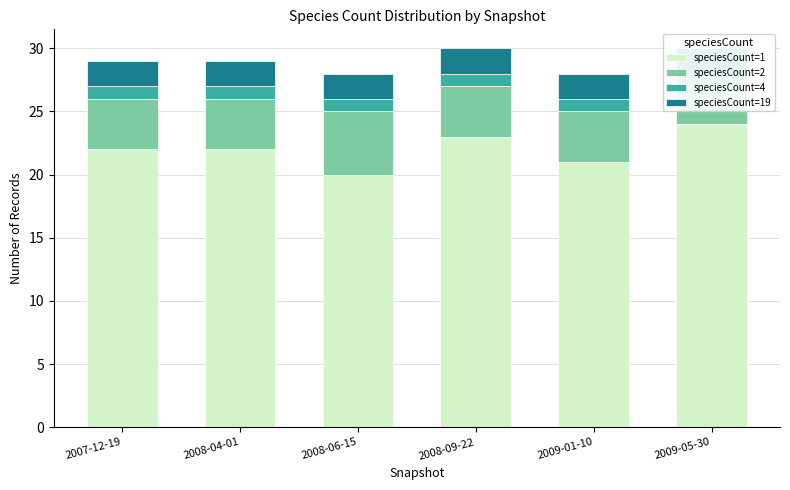

Which series has the largest total across all categories?

speciesCount=1